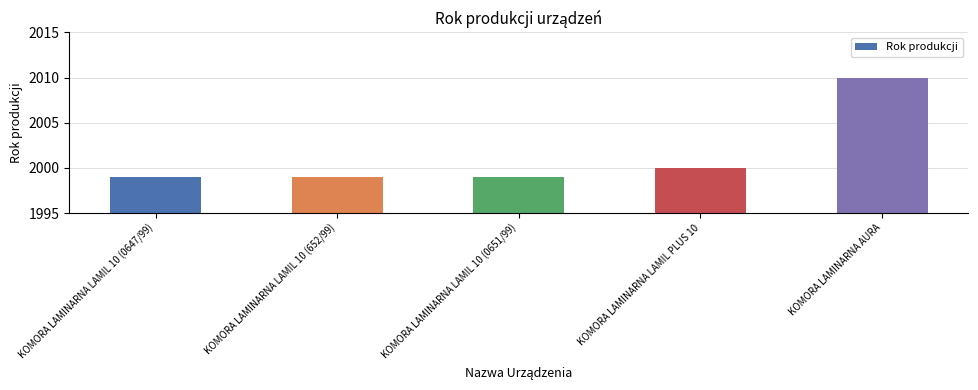

What is the label of the 4th bar from the left?

KOMORA LAMINARNA LAMIL PLUS 10